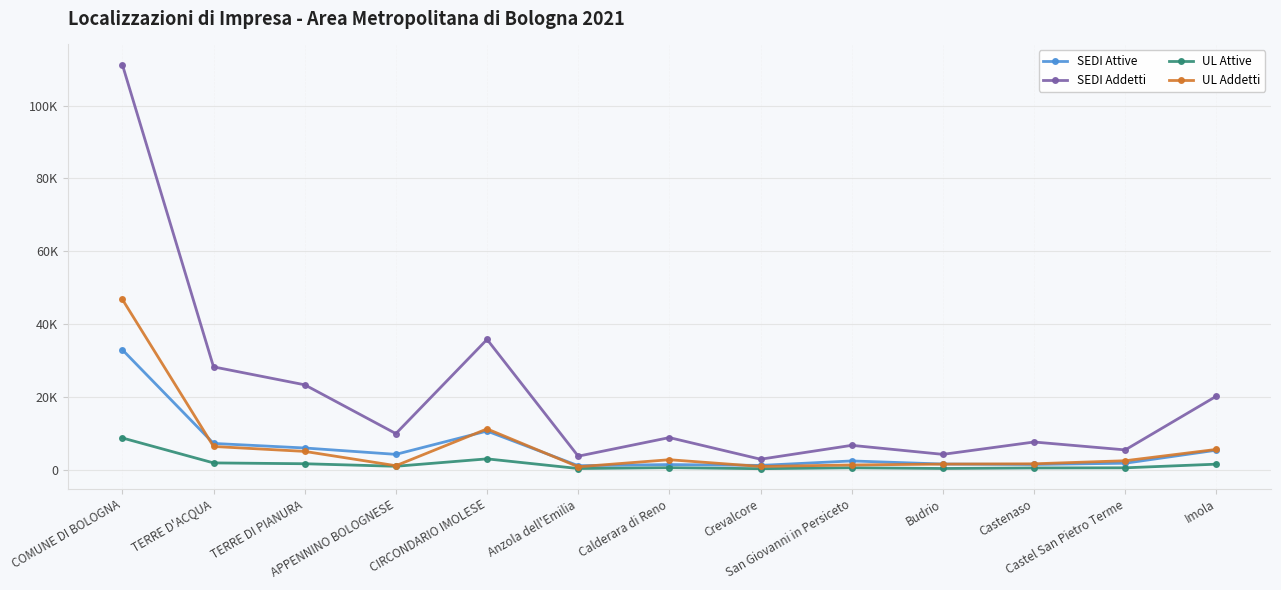

Is this an area chart (filled region under the line)?

No